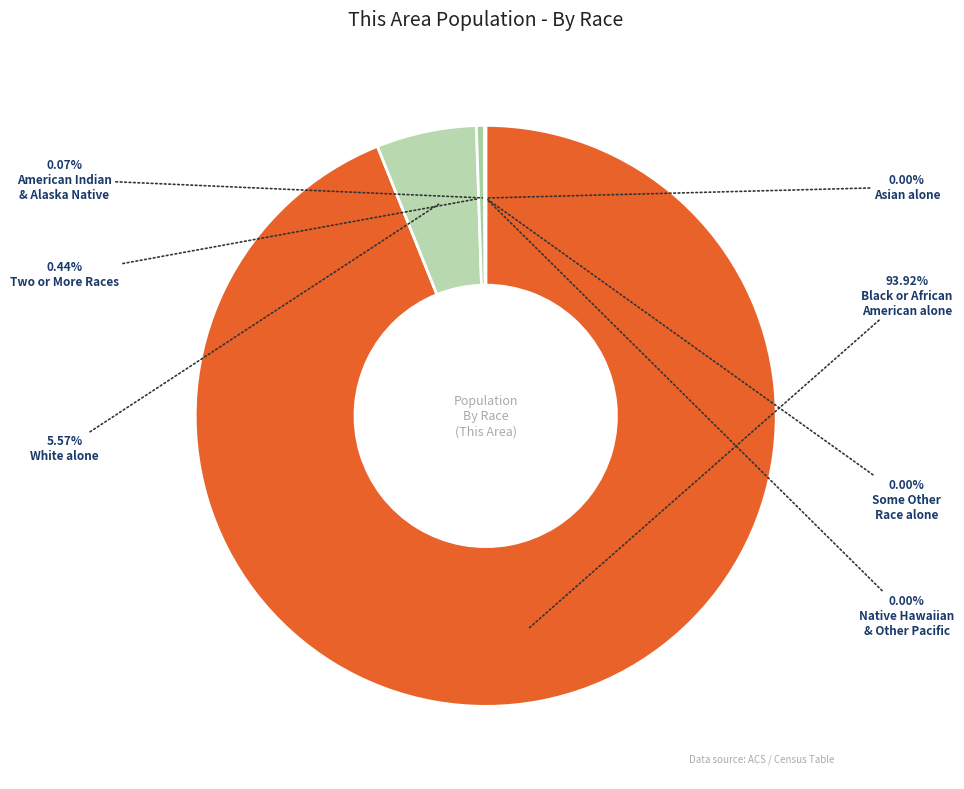

What is the smallest slice in the pie chart?

Asian alone